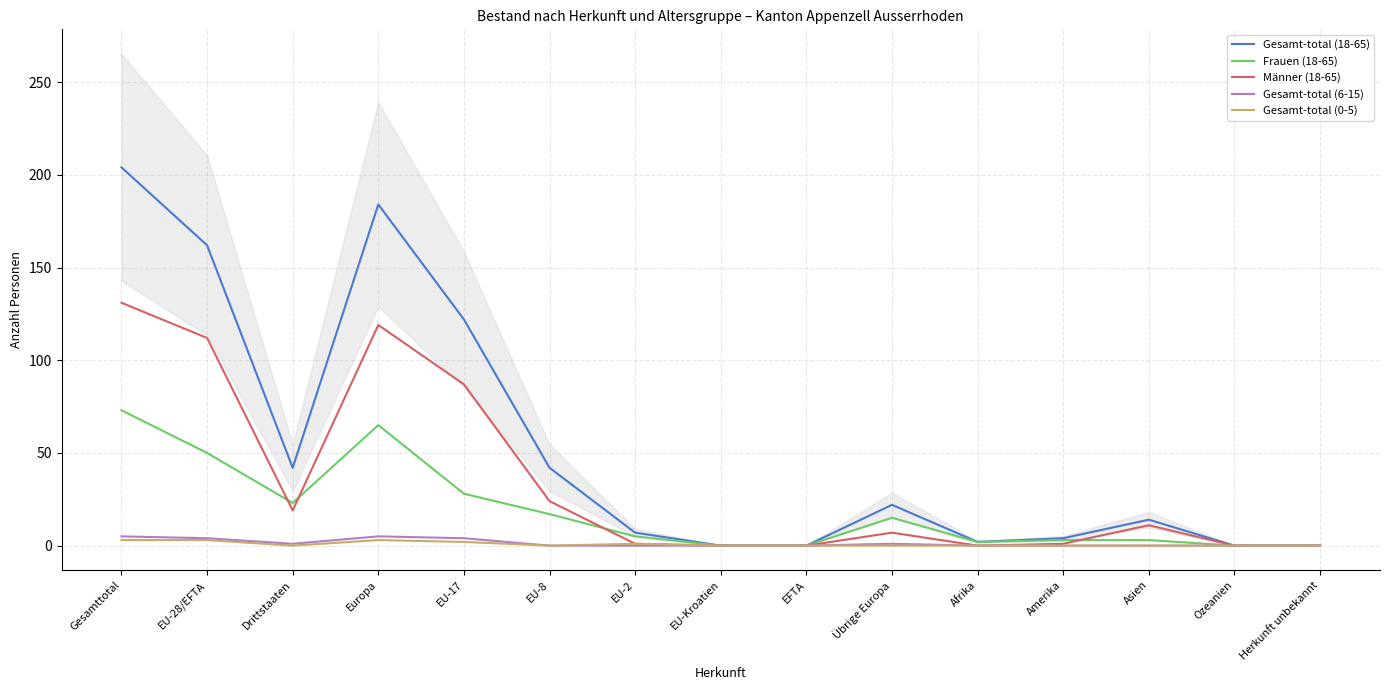

In Männer (18-65), how many points are lower than both neighbors (excluding endpoints)?

2